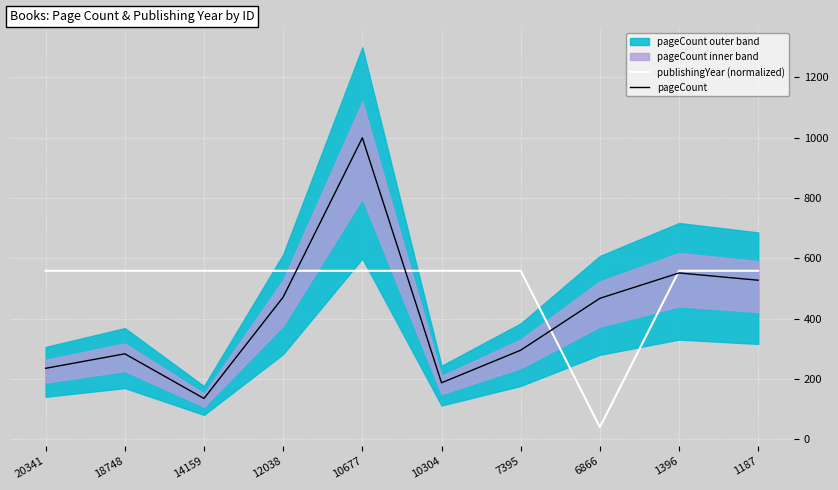

What is the difference between the second highest and minimum values in the pageCount series?

416.0